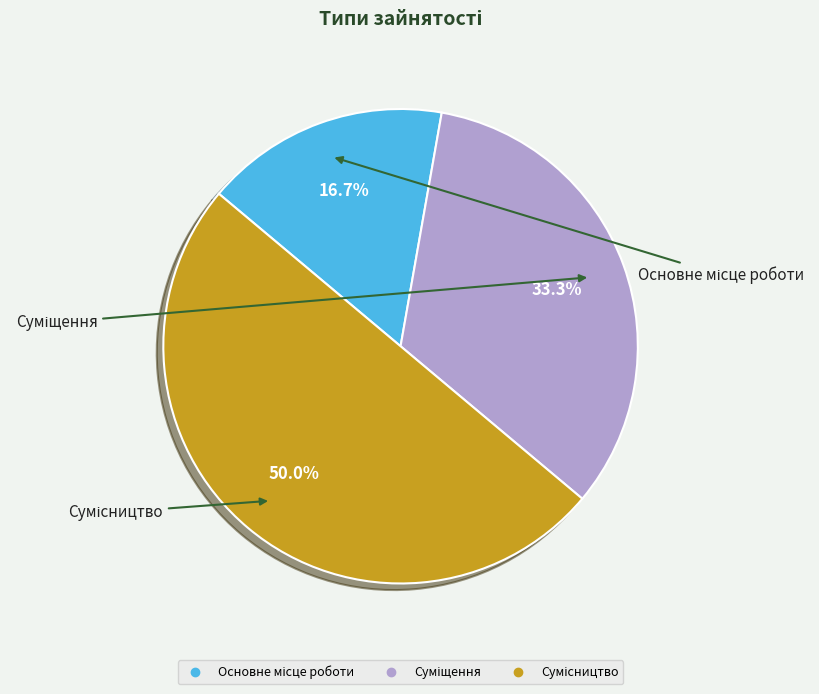

Count the number of slices in the pie.

3